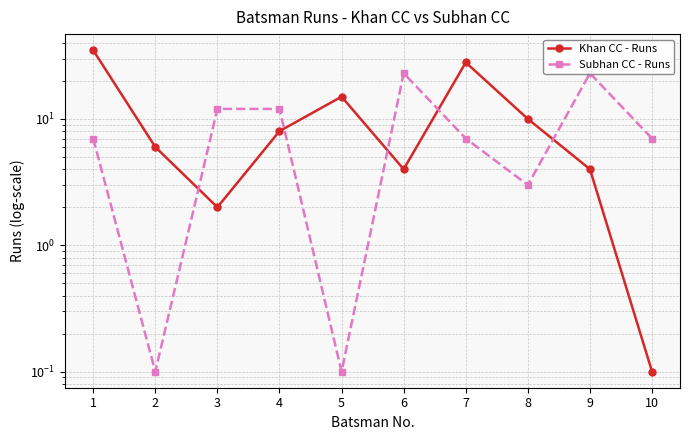

Reading right to left, extract all data points from this chart.

Khan CC - Runs: 0.1	4.0	10.0	28.0	4.0	15.0	8.0	2.0	6.0	35.0
Subhan CC - Runs: 7.0	23.0	3.0	7.0	23.0	0.1	12.0	12.0	0.1	7.0